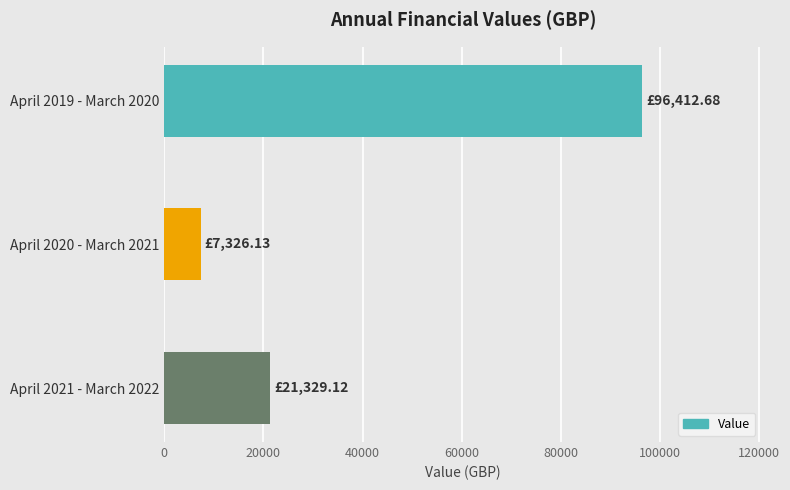

What is the change in value from April 2020 - March 2021 to April 2021 - March 2022?

+14003.0